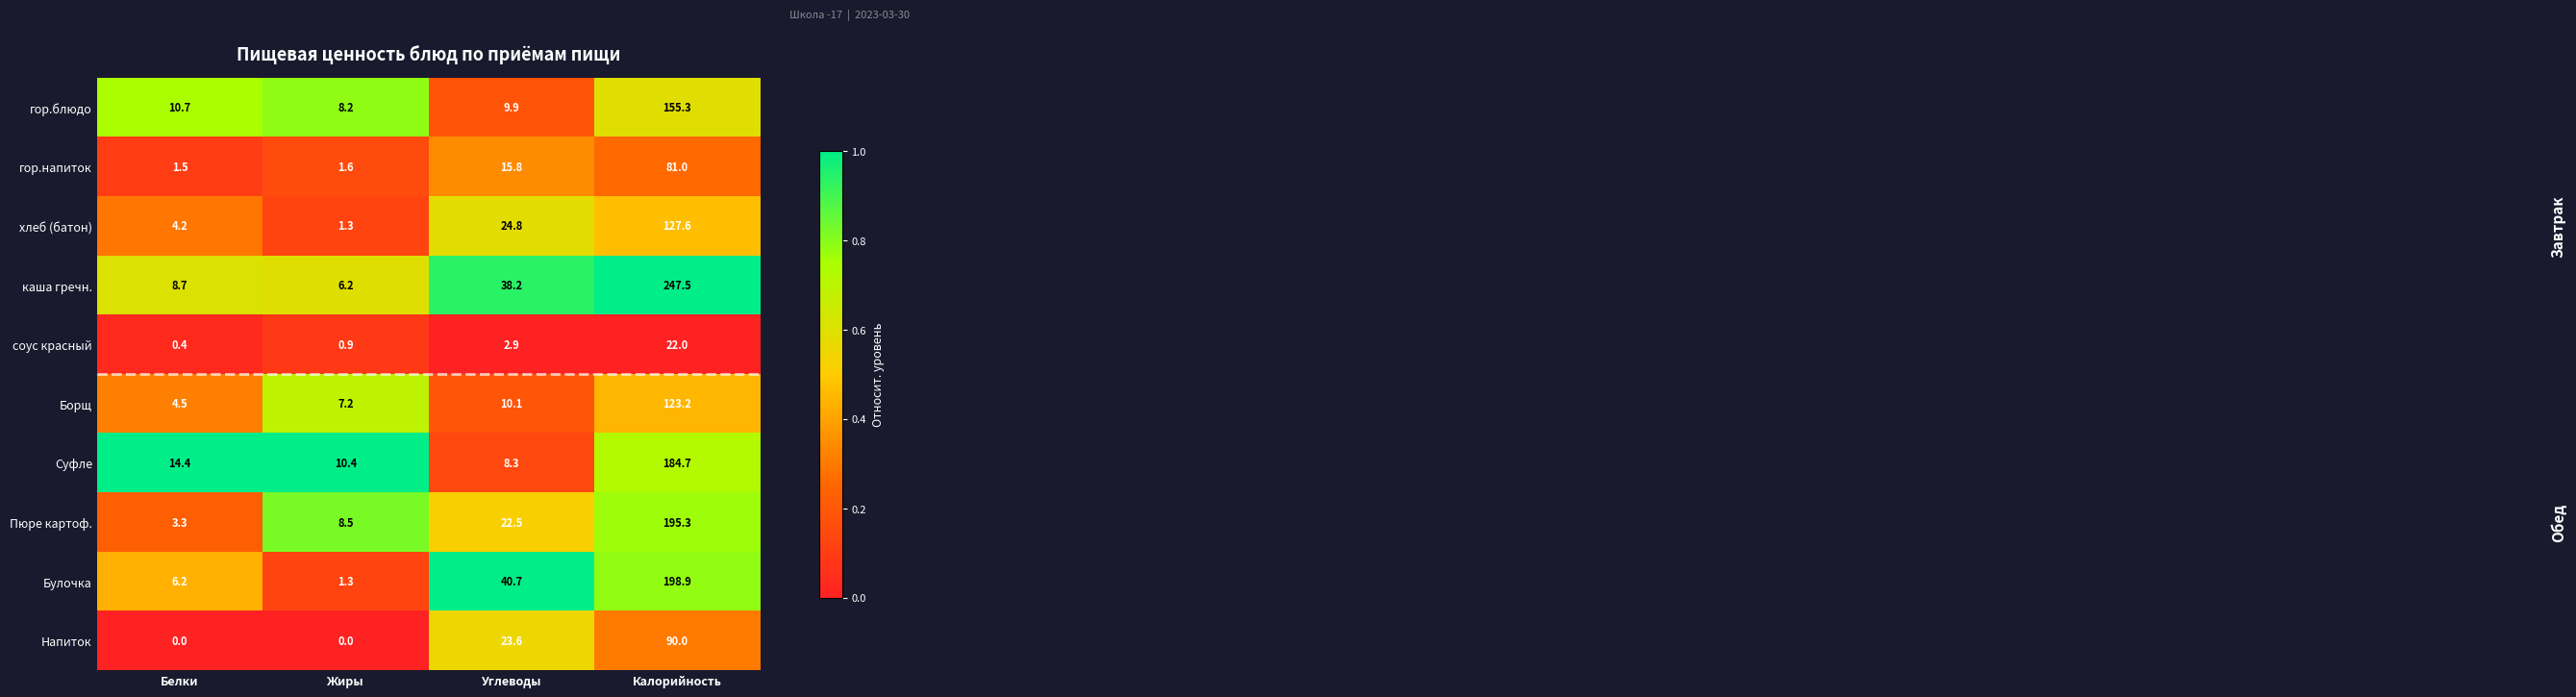

Which series has the largest range (max minus min)?

каша гречн.